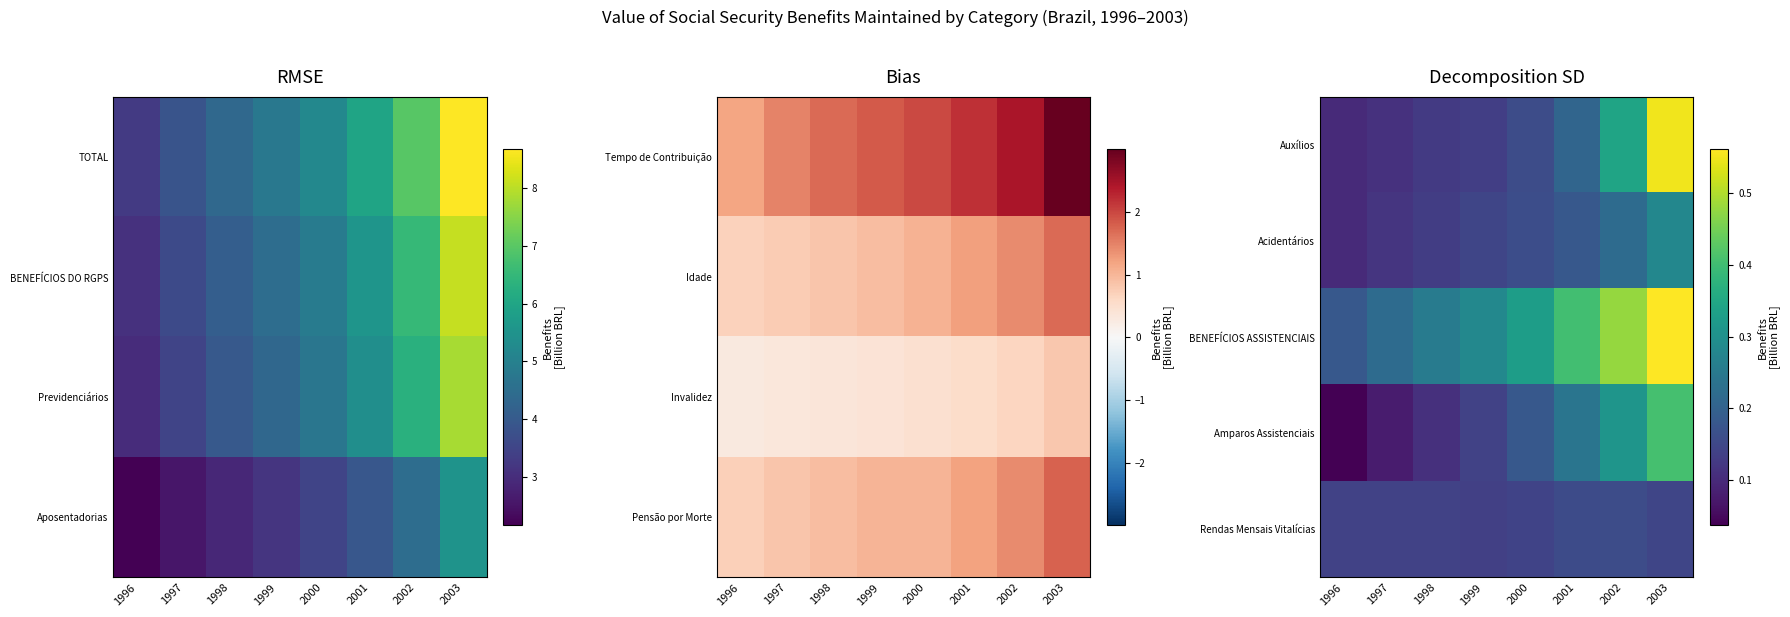

The BENEFÍCIOS ASSISTENCIAIS series shows 0.4 at 1997. True or false?

False